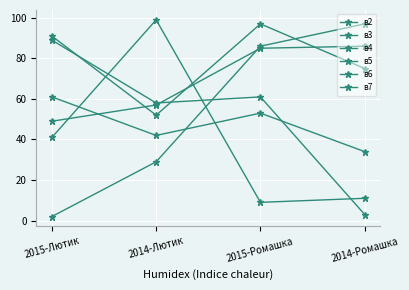

What value does the в3 series have at 2014-Ромашка, to the nearest 5?

10